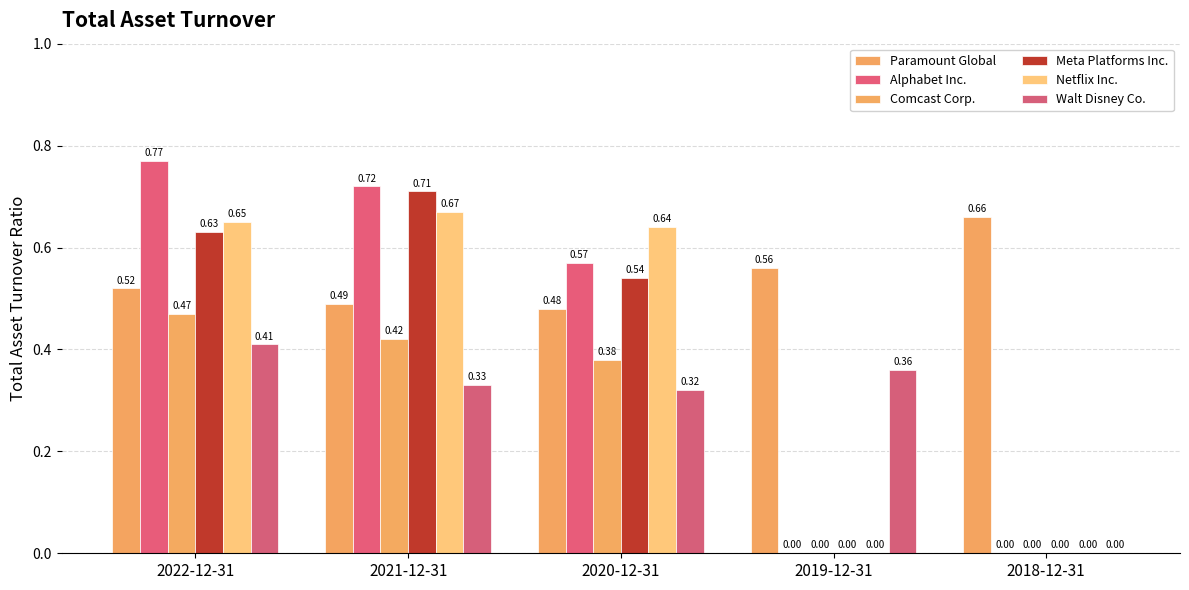

Is the value of Alphabet Inc. at 2021-12-31 greater than the value of Walt Disney Co. at 2020-12-31?

Yes